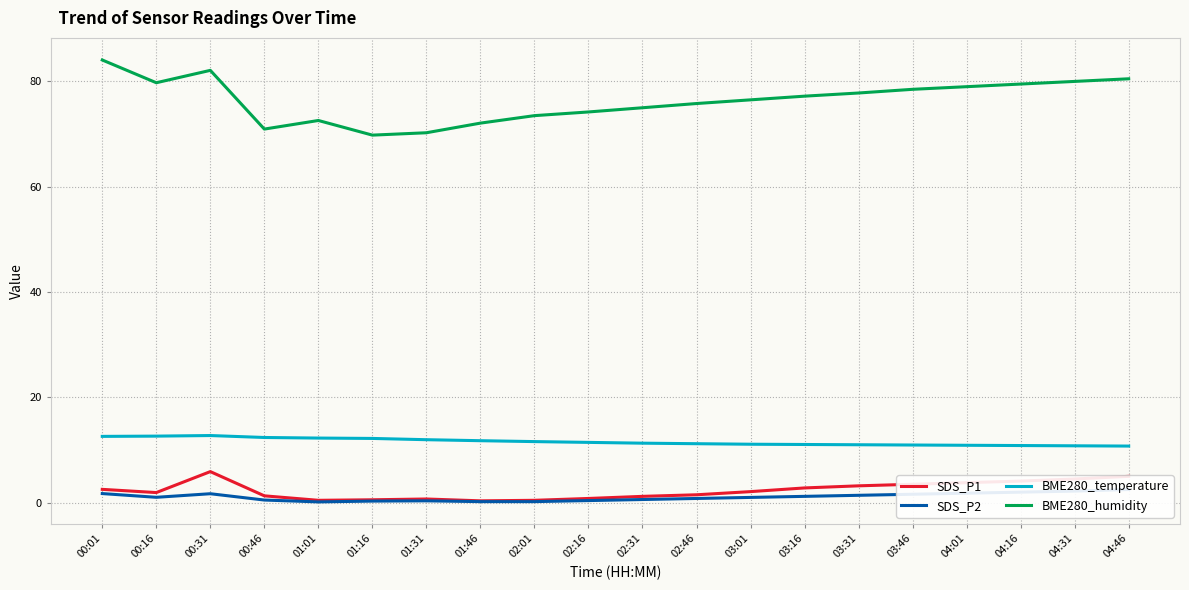

Count the number of categories in the chart.

20